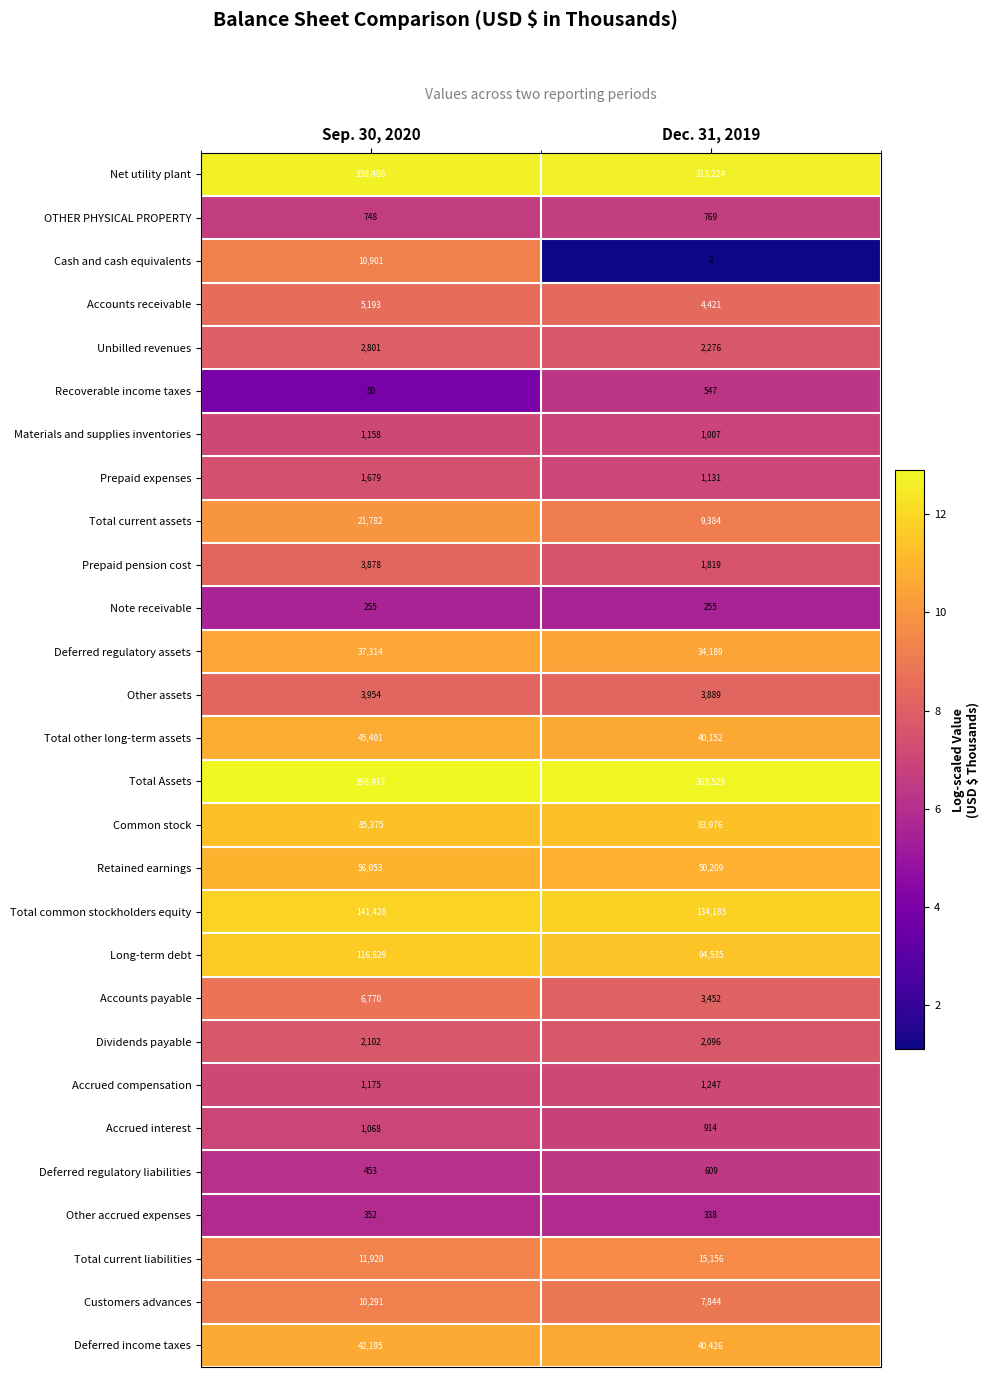

At how many categories does at least one series exceed 11?

2